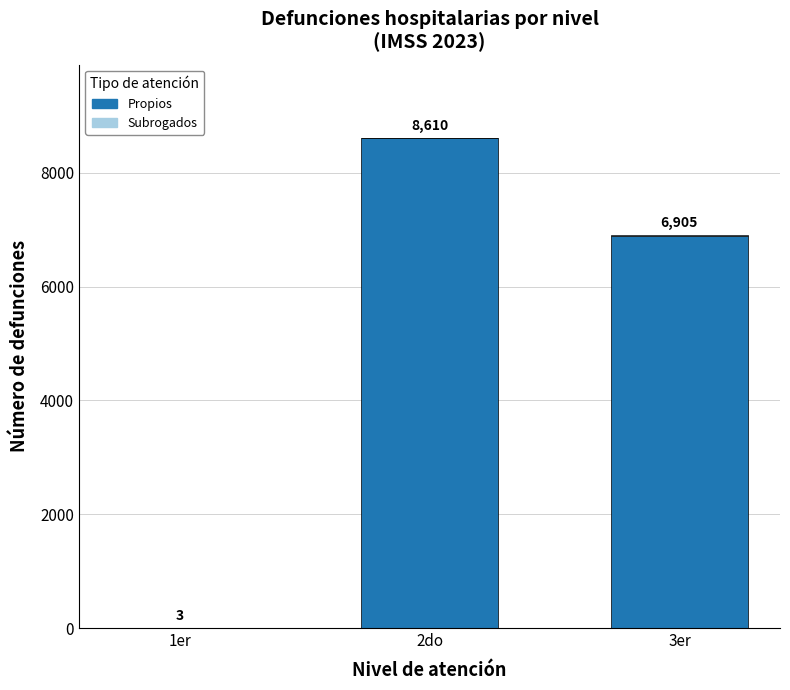

At which label does Propios reach its peak?

2do